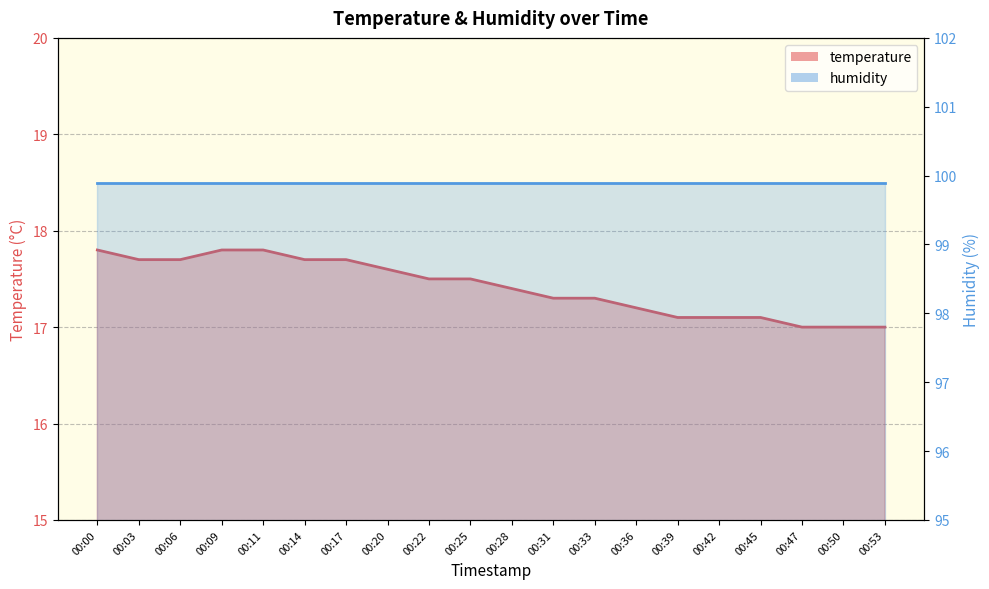

What is the approximate value at 00:45?

17.1